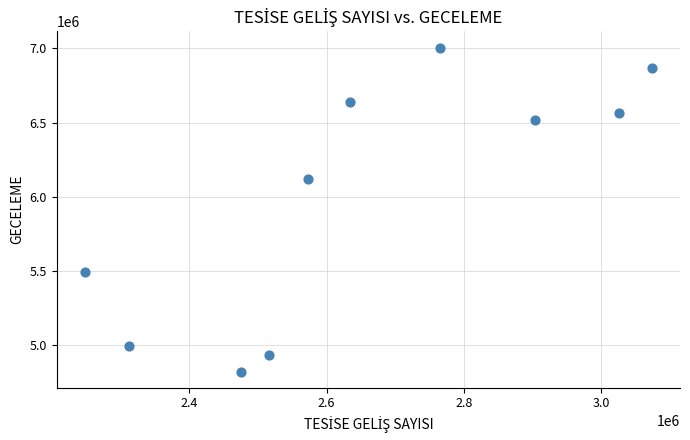

What is the range of X values (max minus min)?

825583